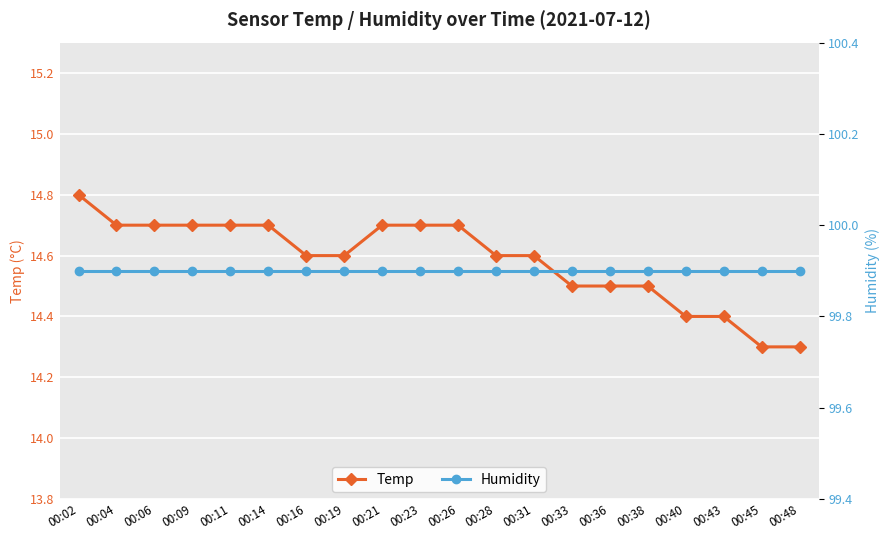

What is the sum of the Humidity values at 00:33 and 00:19?

199.8